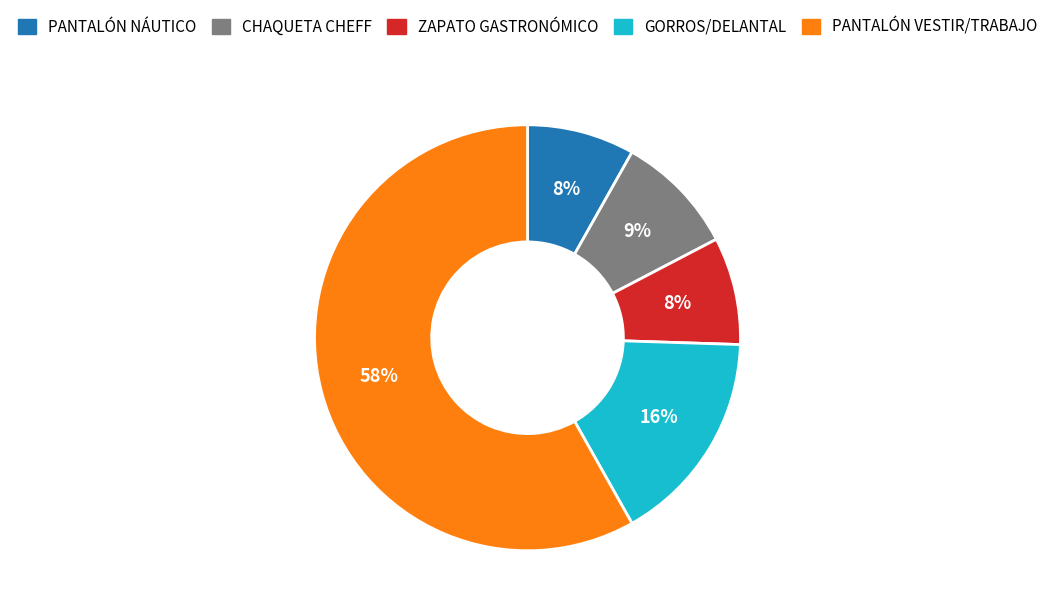

What is the majority slice?

PANTALÓN VESTIR/TRABAJO